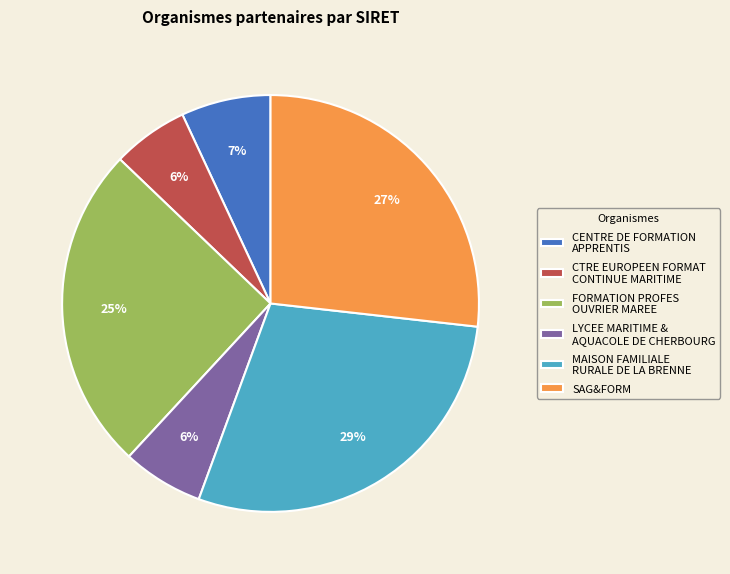

Count the number of slices in the pie.

6